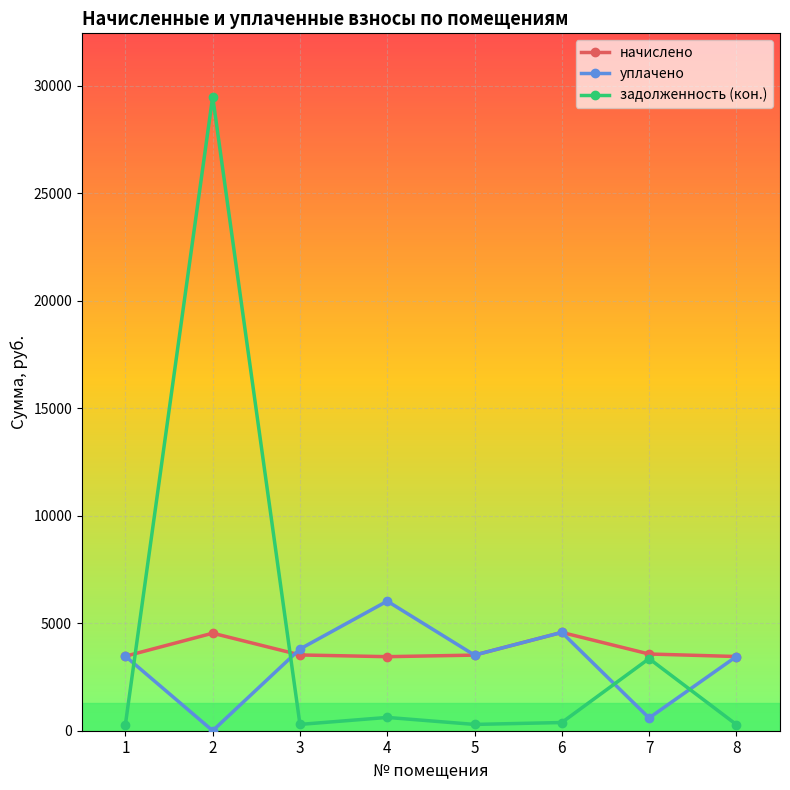

List the series in order of their overall mean, lowest first.

уплачено, начислено, задолженность (кон.)